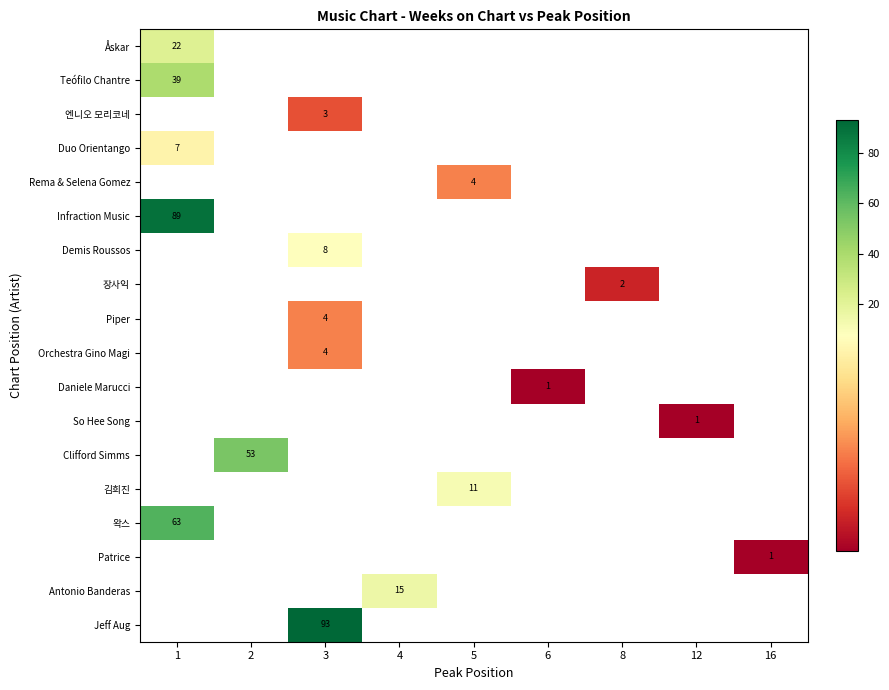

What is the greatest value displayed?

93.0